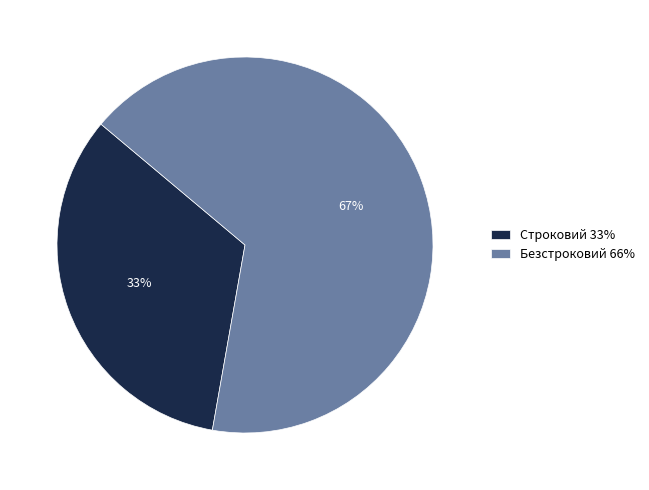

Approximately how many times larger is the value at Строковий compared to Безстроковий?

0.5